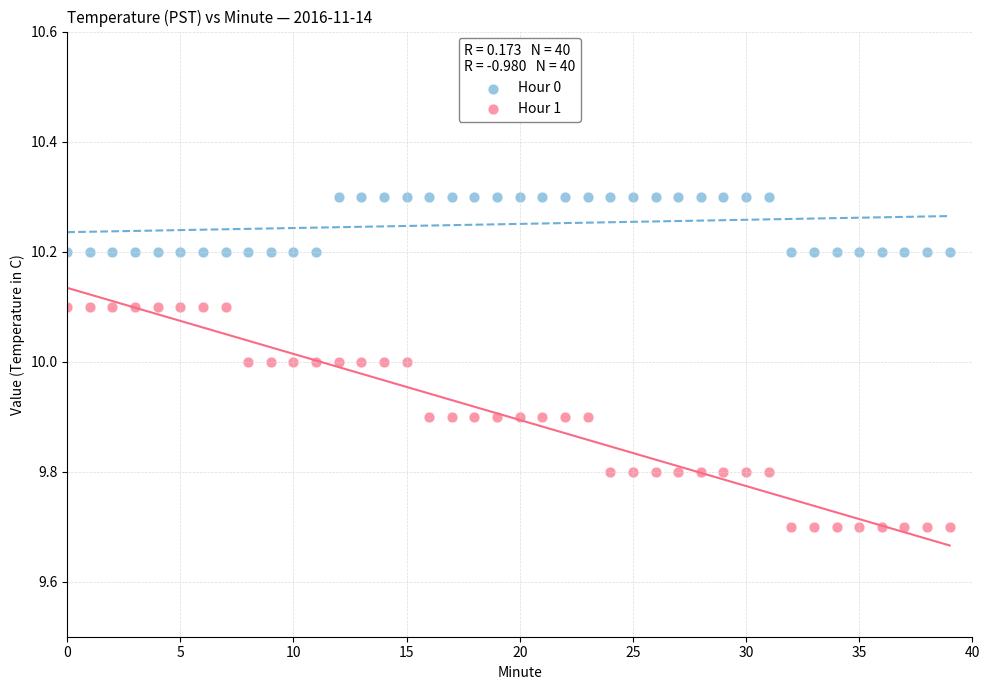

Which series contains the lowest Y value?

Hour 1